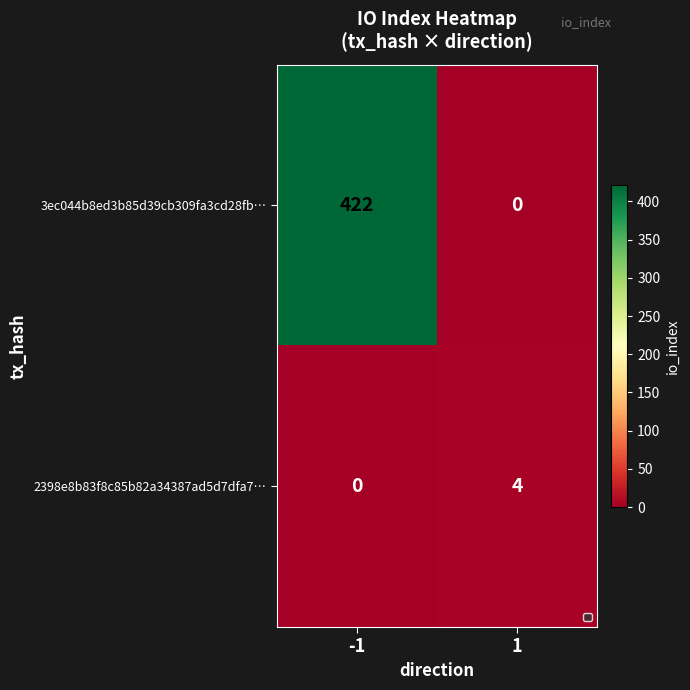

How many categories are shown in the chart?

2